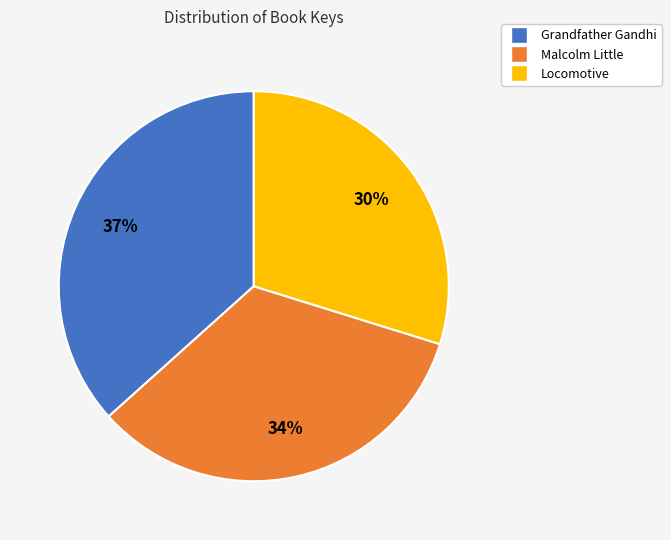

Which has a higher value, Malcolm Little or Locomotive?

Malcolm Little